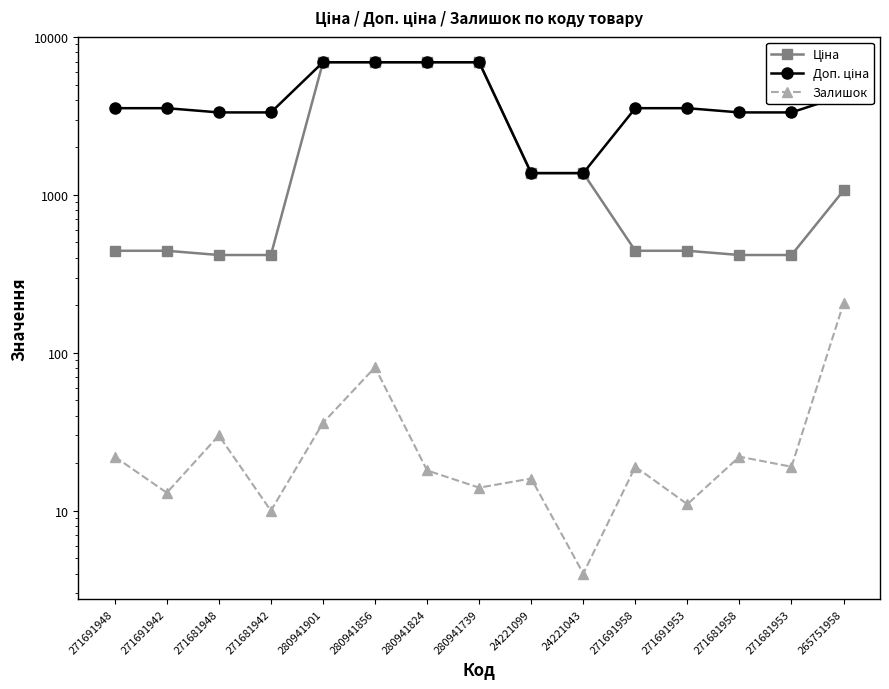

Reading right to left, what are all the values shown in this chart?

Ціна: 265751958=1067.3	271681953=416.6	271681958=416.6	271691953=443.1	271691958=443.1	24221043=1375.4	24221099=1375.4	280941739=6925.7	280941824=6925.7	280941856=6925.7	280941901=6925.7	271681942=416.6	271681948=416.6	271691942=443.1	271691948=443.1
Доп. ціна: 265751958=4269.4	271681953=3332.5	271681958=3332.5	271691953=3545.0	271691958=3545.0	24221043=1375.0	24221099=1375.0	280941739=6925.7	280941824=6925.7	280941856=6925.7	280941901=6925.7	271681942=3332.5	271681948=3332.5	271691942=3545.0	271691948=3545.0
Залишок: 265751958=206.0	271681953=19.0	271681958=22.0	271691953=11.0	271691958=19.0	24221043=4.0	24221099=16.0	280941739=14.0	280941824=18.0	280941856=81.0	280941901=36.0	271681942=10.0	271681948=30.0	271691942=13.0	271691948=22.0